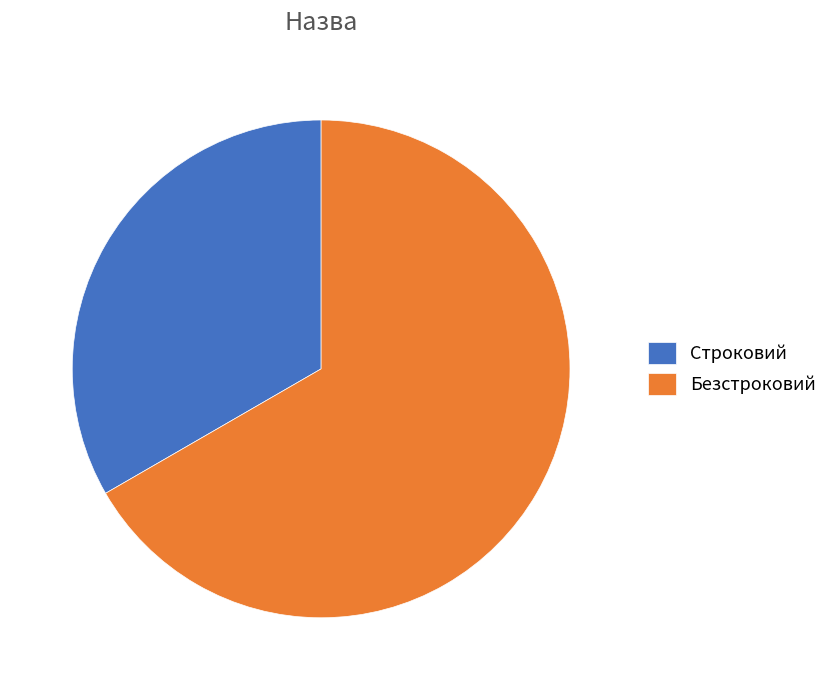

Which slice represents more than half of the pie?

Безстроковий